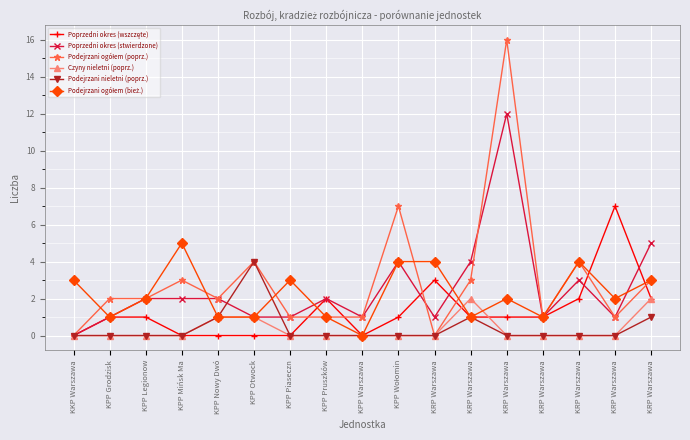

What is the maximum value for Czyny nieletni (poprz.)?

2